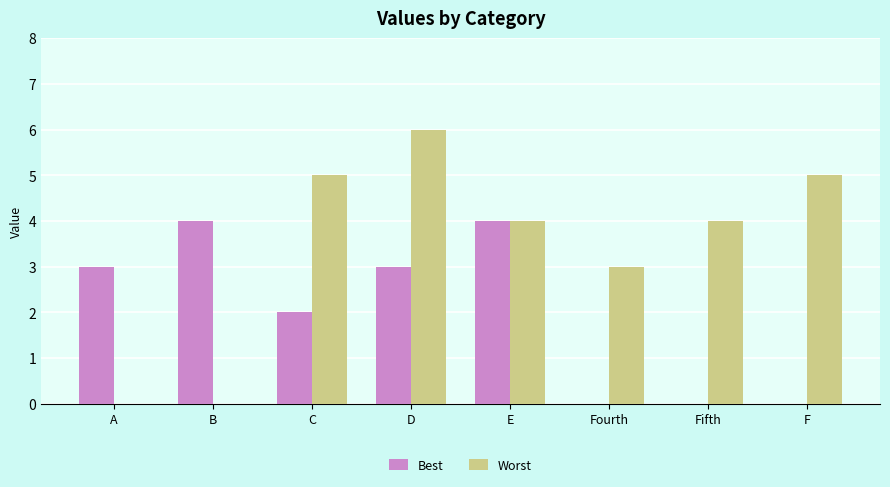

Which series has the largest total across all categories?

Worst